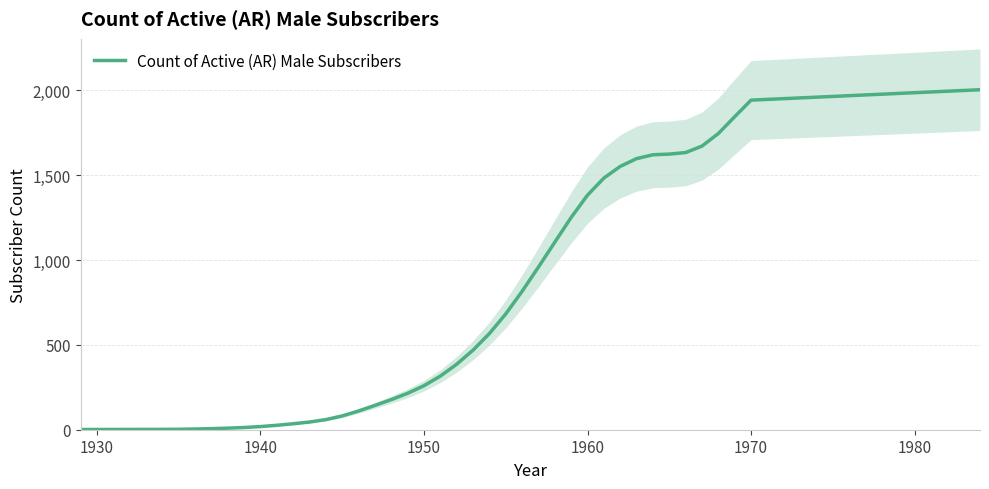

The Count of Active (AR) Male Subscribers series shows 1942.0 at 1970. True or false?

True